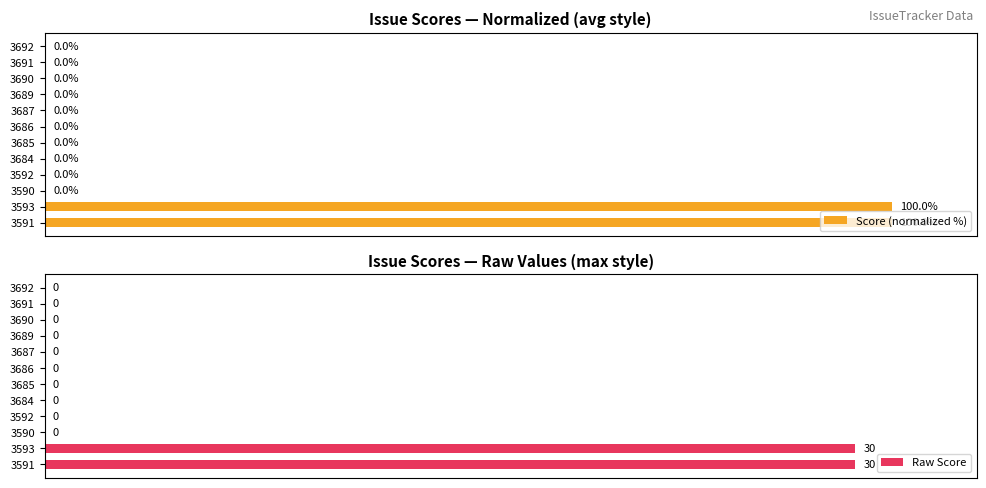

Rank the series by their maximum value, from lowest to highest.

Raw Score, Score (normalized %)